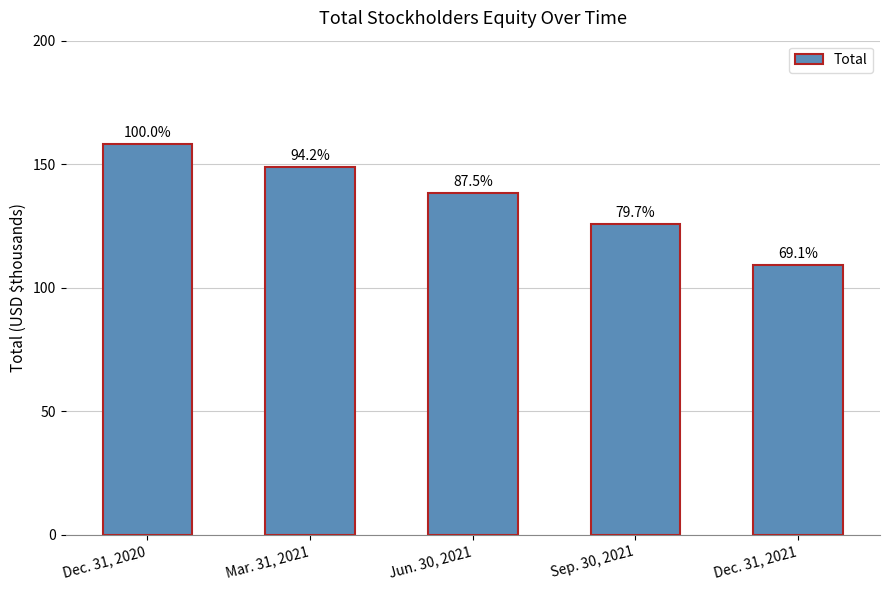

Are the bars grouped side by side (vs. stacked)?

No